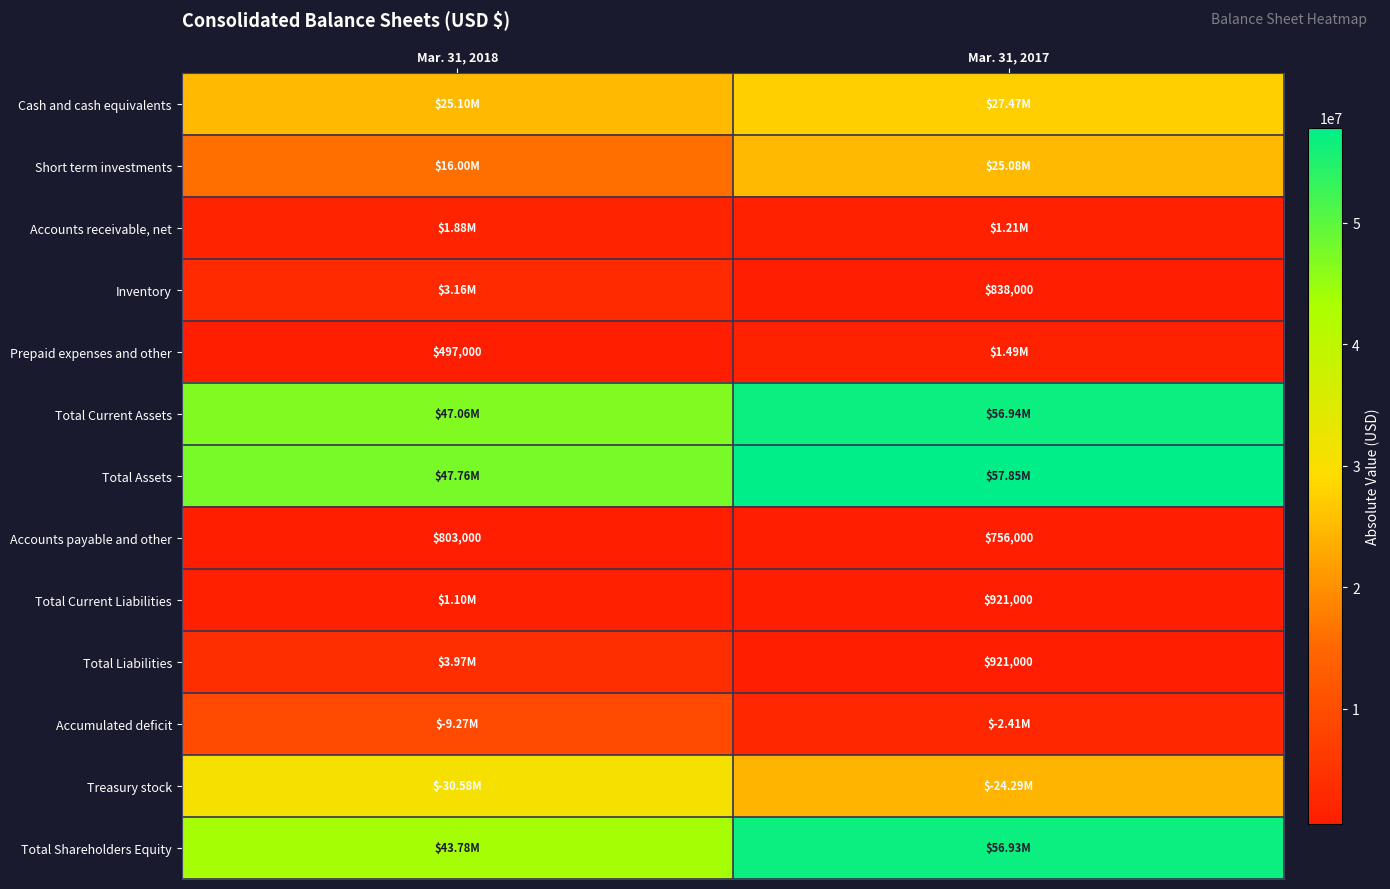

True or false: Prepaid expenses and other has a value of 861541 at Mar. 31, 2018.

False